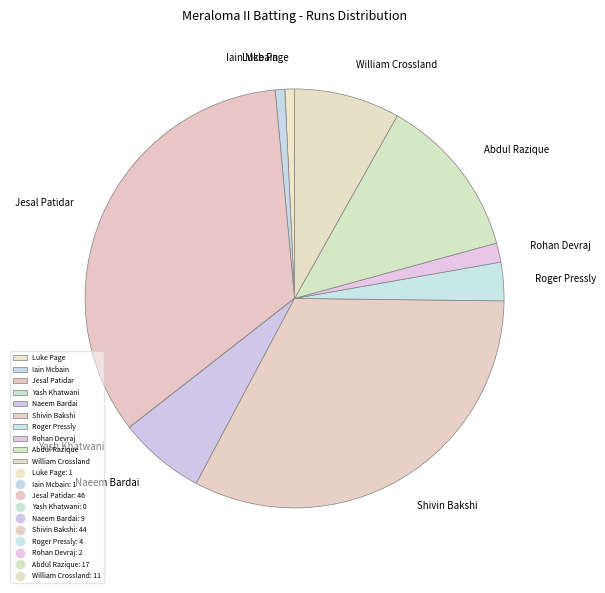

Do Jesal Patidar and Roger Pressly together represent more than half of the pie?

No